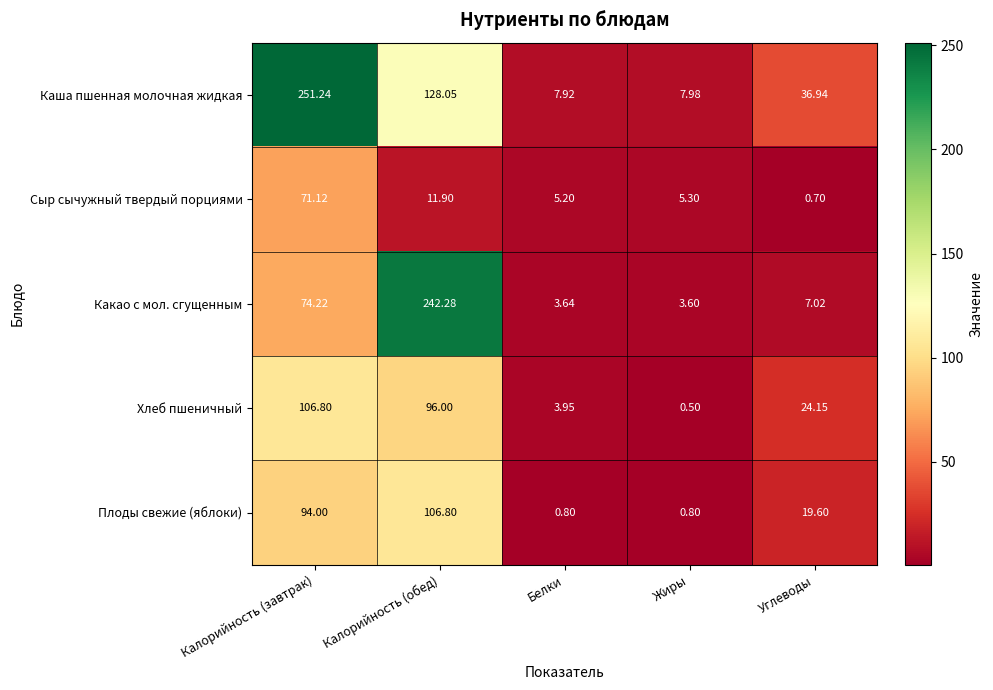

Rank the categories by Какао с мол. сгущенным value from highest to lowest.

Калорийность (обед), Калорийность (завтрак), Углеводы, Белки, Жиры